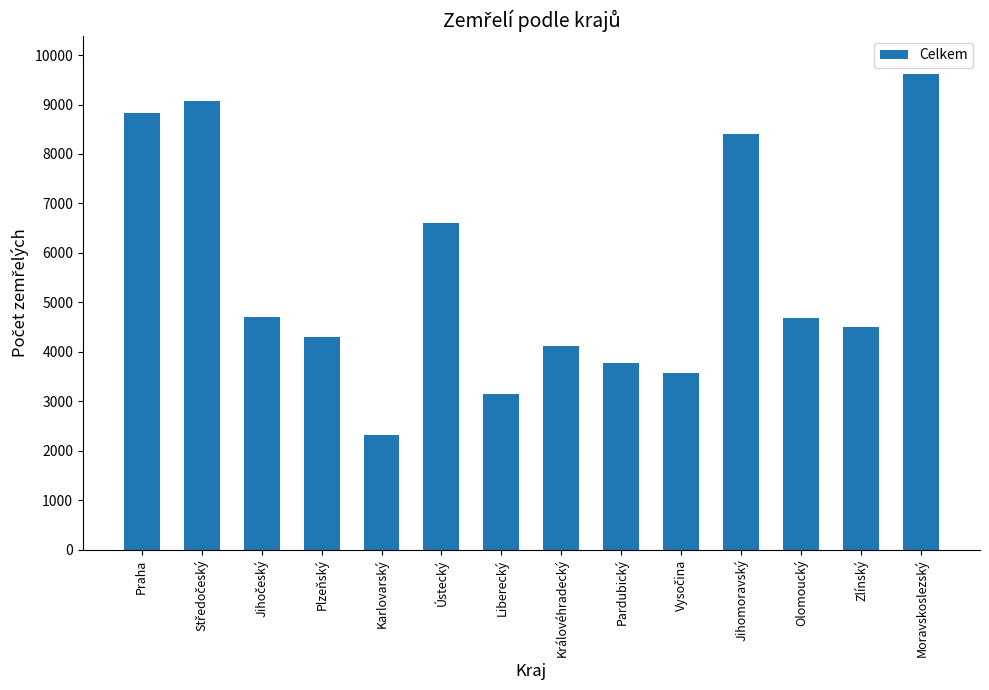

How many series are shown in this chart?

1